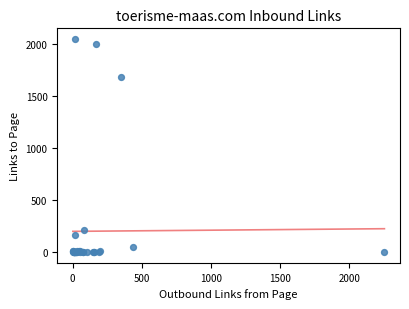

What Y value in the scatter plot is closest to 1025?

1681